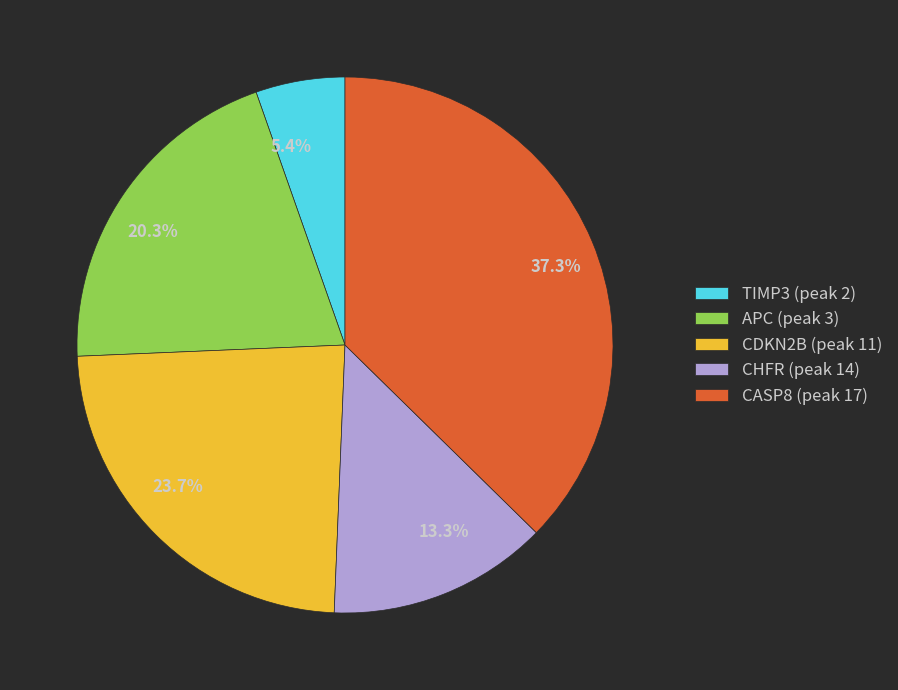

Does APC (peak 3) account for over 50% of the chart?

No